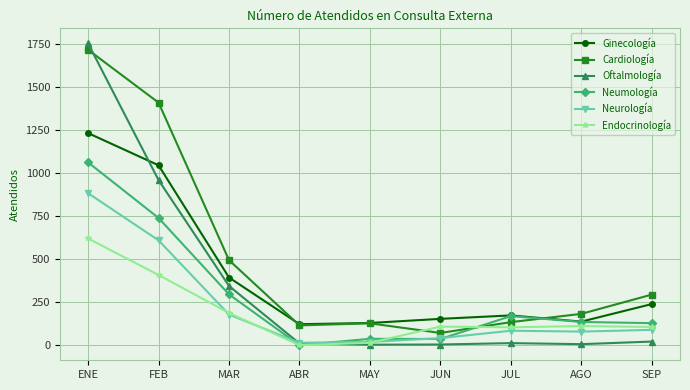

What is the label of the 5th point from the right?

MAY